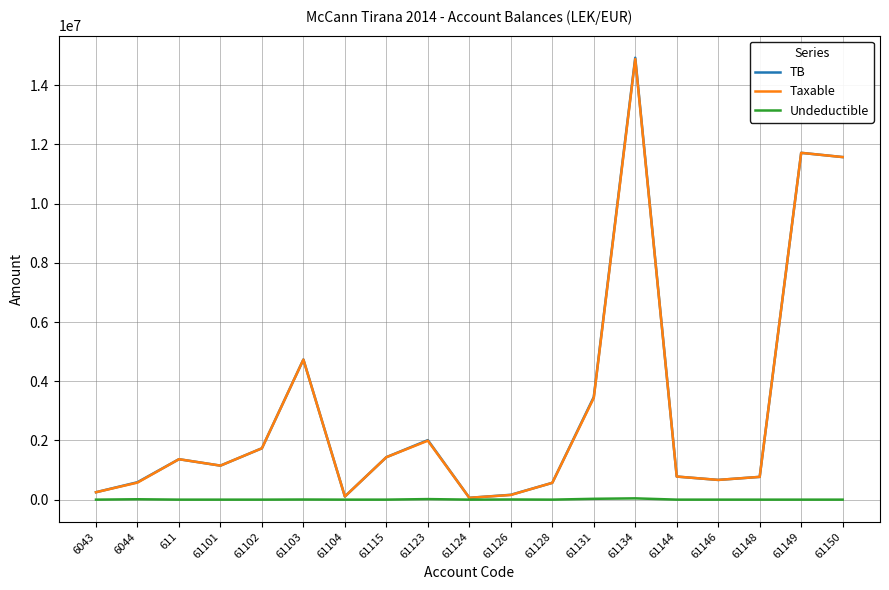

Where is the first local minimum for Taxable?

61101